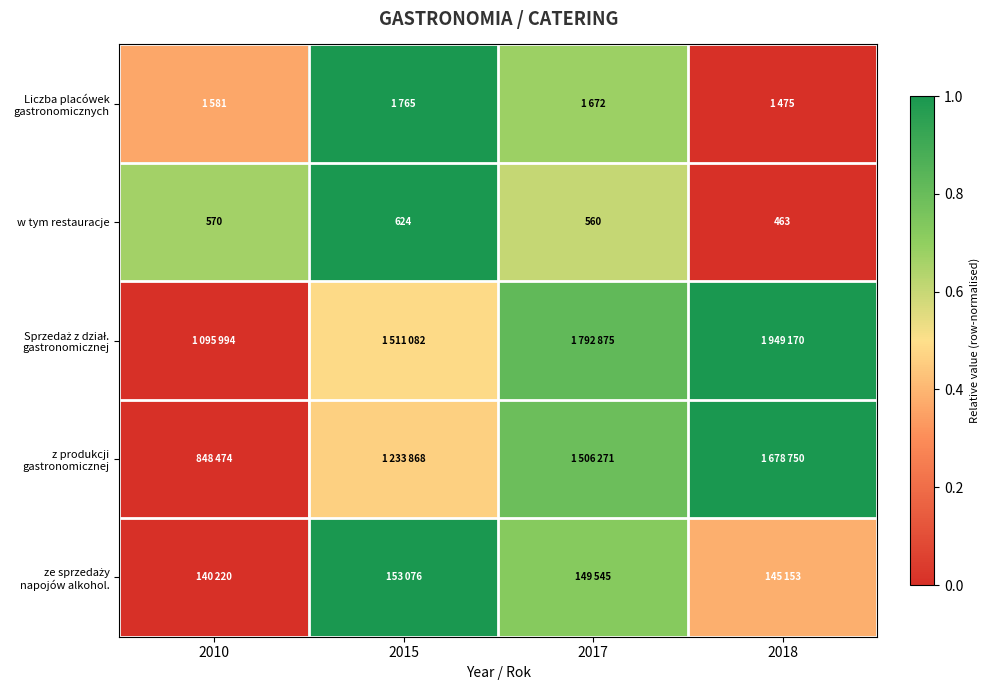

Is the value of ze sprzedaży napojów alkohol. at 2015 greater than the value of Liczba placówek gastronomicznych at 2017?

Yes